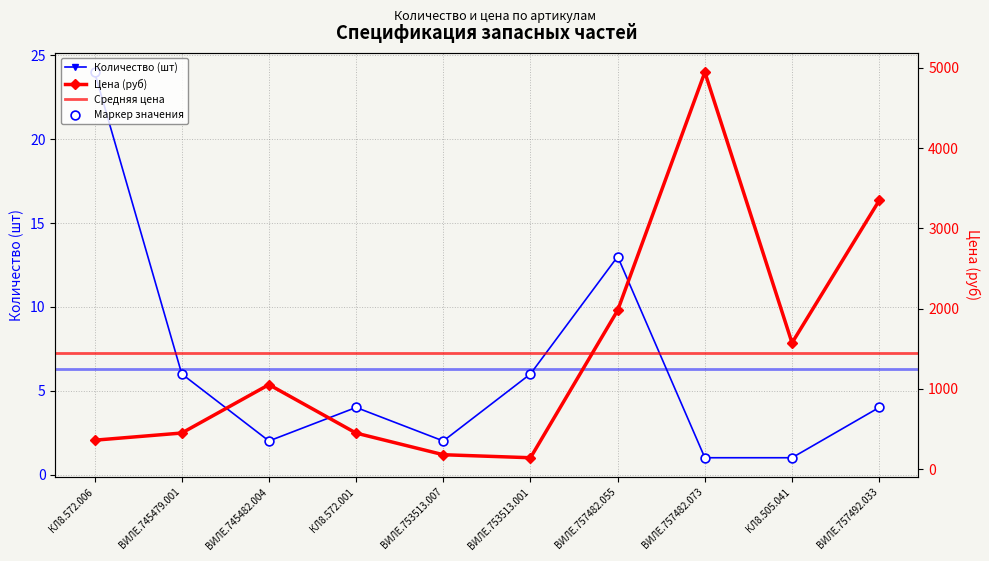

What is the total value across all series at ВИЛЕ.753513.007?

181.5